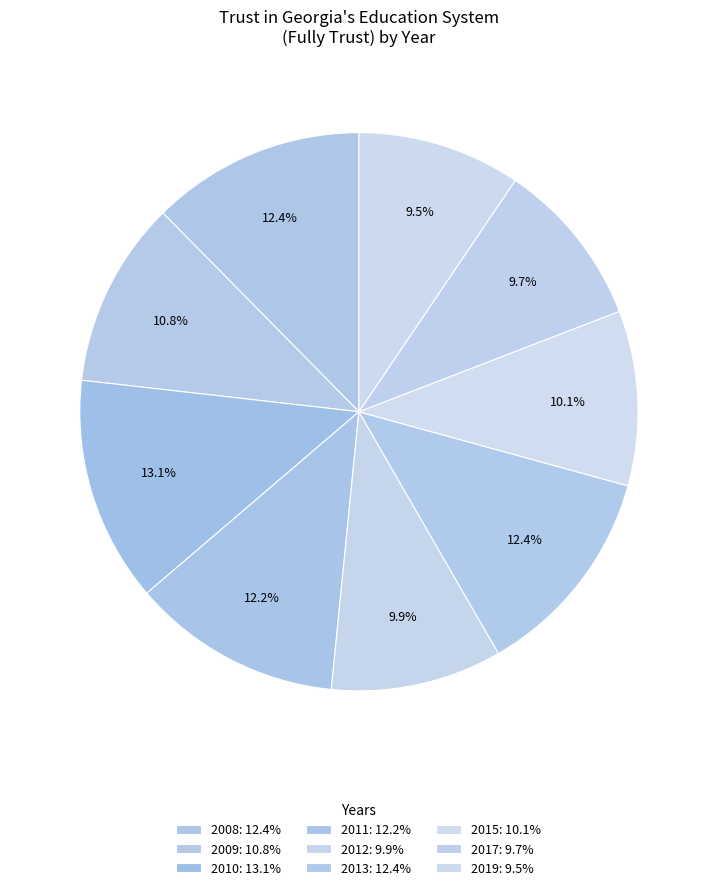

Approximately how many times larger is the value at 2013 compared to 2015?

1.2